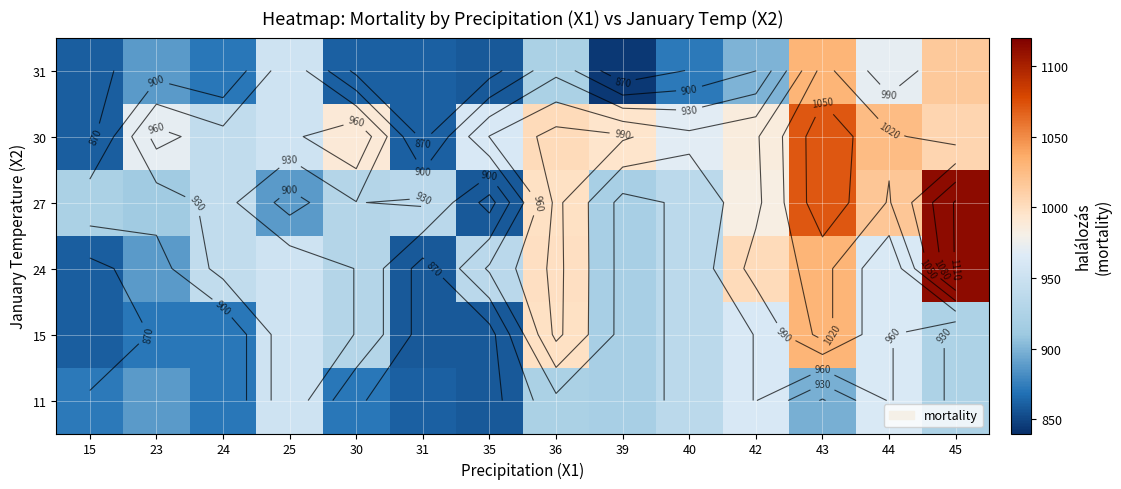

Which has a higher value, 42 or 40?

42